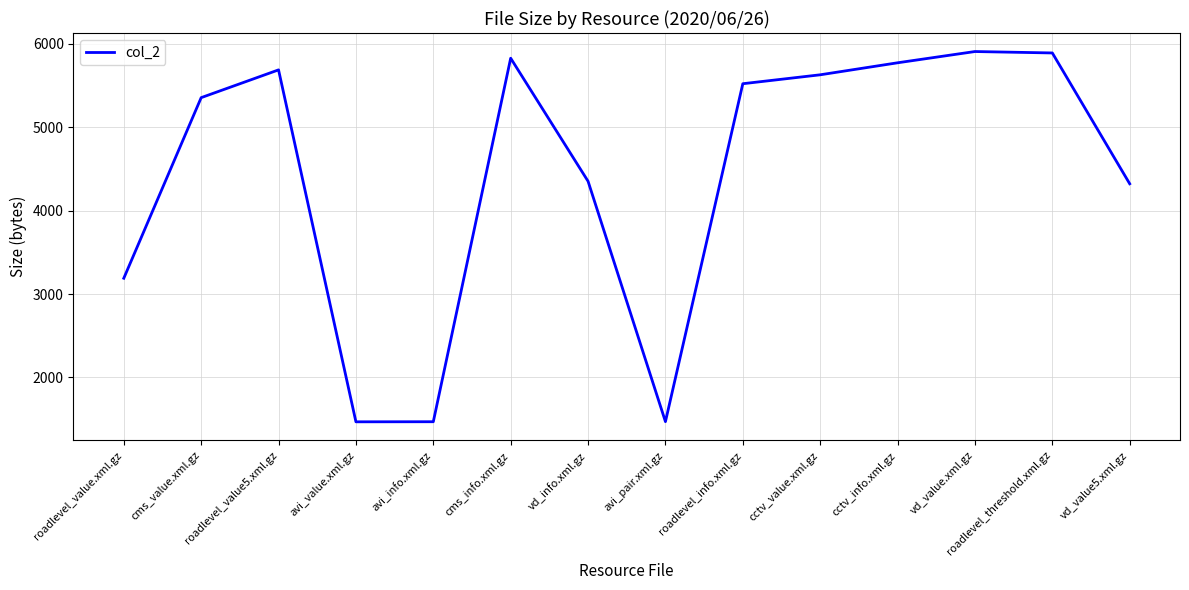

What is the difference between the values at roadlevel_value.xml.gz and roadlevel_value5.xml.gz?

2499